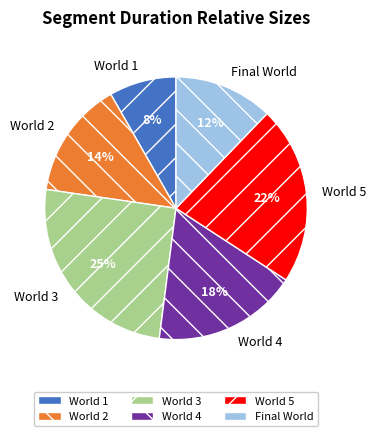

Does any single category account for the majority?

No